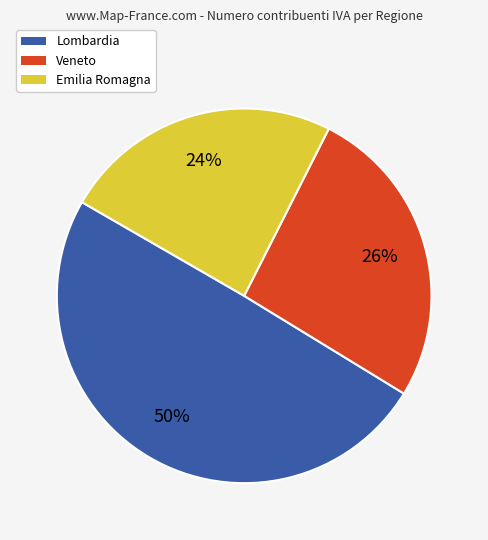

To the nearest percent, what is the average slice percentage?

33%